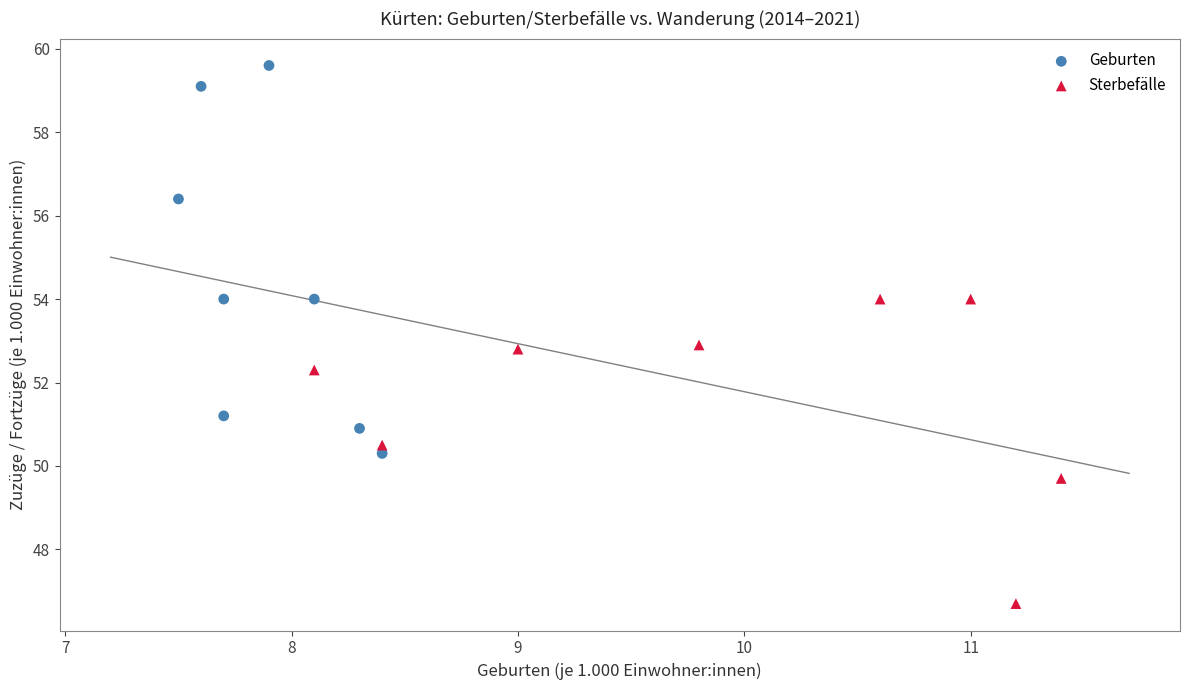

Which series contains the lowest Y value?

Sterbefälle